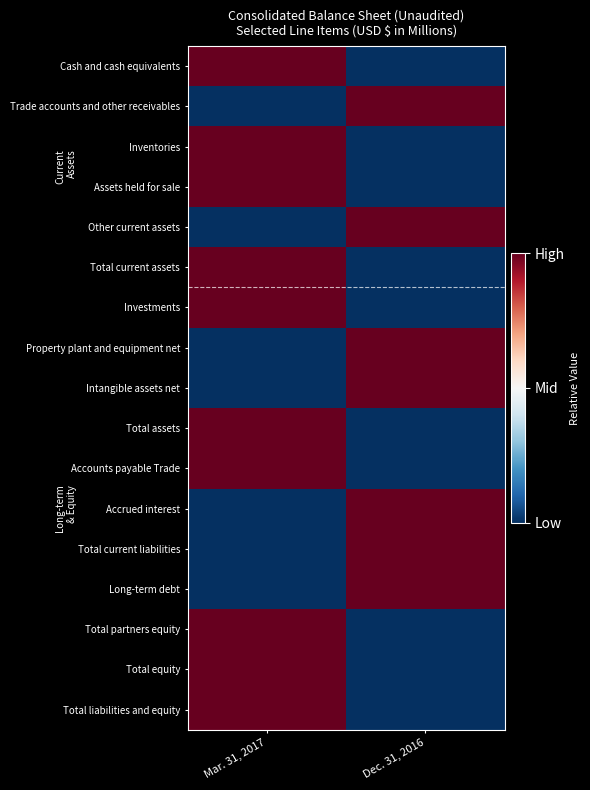

Reading right to left, extract all data points from this chart.

Cash and cash equivalents: Dec. 31, 2016=0.0	Mar. 31, 2017=1.0
Trade accounts and other receivables: Dec. 31, 2016=1.0	Mar. 31, 2017=0.0
Inventories: Dec. 31, 2016=0.0	Mar. 31, 2017=1.0
Assets held for sale: Dec. 31, 2016=0.0	Mar. 31, 2017=1.0
Other current assets: Dec. 31, 2016=1.0	Mar. 31, 2017=0.0
Total current assets: Dec. 31, 2016=0.0	Mar. 31, 2017=1.0
Investments: Dec. 31, 2016=0.0	Mar. 31, 2017=1.0
Property plant and equipment net: Dec. 31, 2016=1.0	Mar. 31, 2017=0.0
Intangible assets net: Dec. 31, 2016=1.0	Mar. 31, 2017=0.0
Total assets: Dec. 31, 2016=0.0	Mar. 31, 2017=1.0
Accounts payable Trade: Dec. 31, 2016=0.0	Mar. 31, 2017=1.0
Accrued interest: Dec. 31, 2016=1.0	Mar. 31, 2017=0.0
Total current liabilities: Dec. 31, 2016=1.0	Mar. 31, 2017=0.0
Long-term debt: Dec. 31, 2016=1.0	Mar. 31, 2017=0.0
Total partners equity: Dec. 31, 2016=0.0	Mar. 31, 2017=1.0
Total equity: Dec. 31, 2016=0.0	Mar. 31, 2017=1.0
Total liabilities and equity: Dec. 31, 2016=0.0	Mar. 31, 2017=1.0